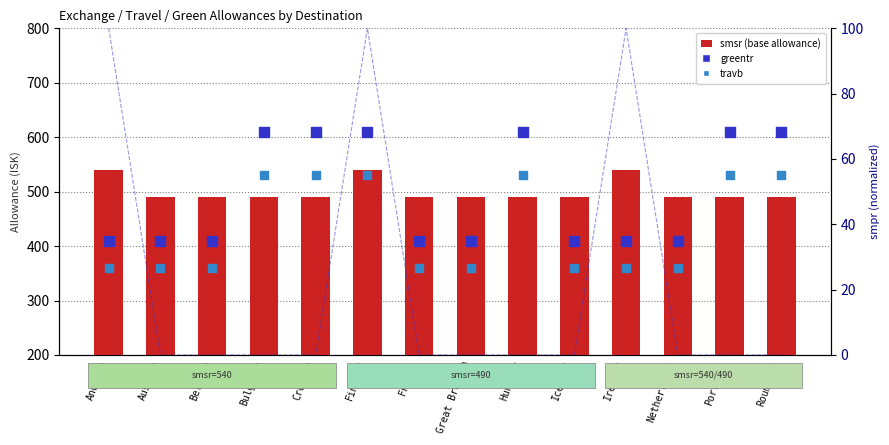

Which series has the largest total across all categories?

smsr